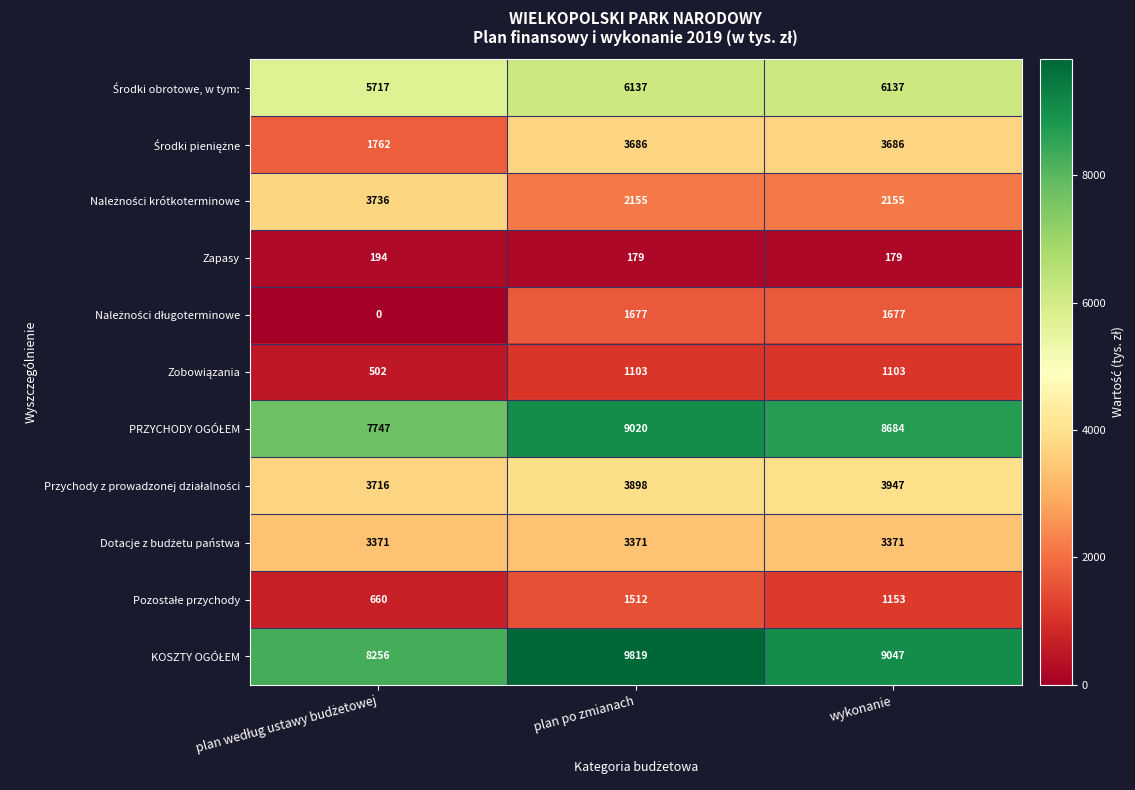

At how many categories does at least one series exceed 5701?

3